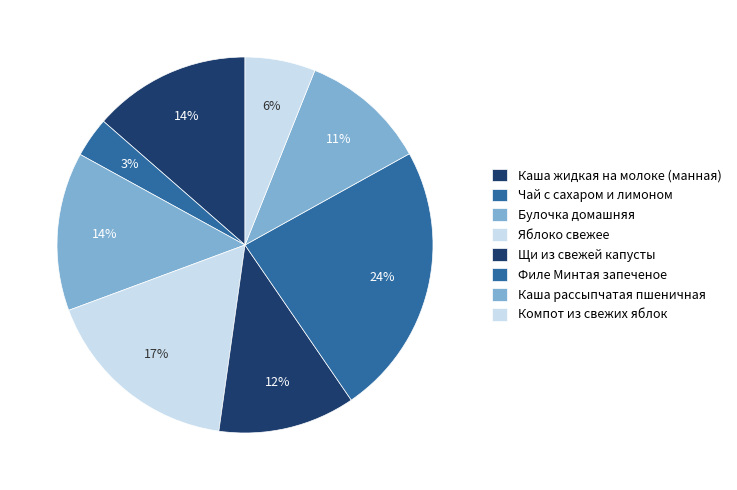

Is there a majority slice in this chart?

No